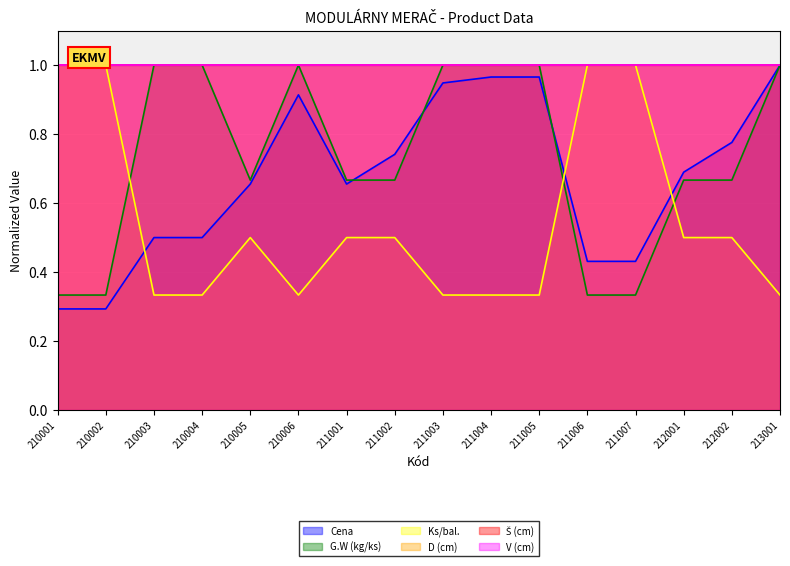

Is the value of G.W (kg/ks) at 211001 greater than the value of Ks/bal. at 210002?

No